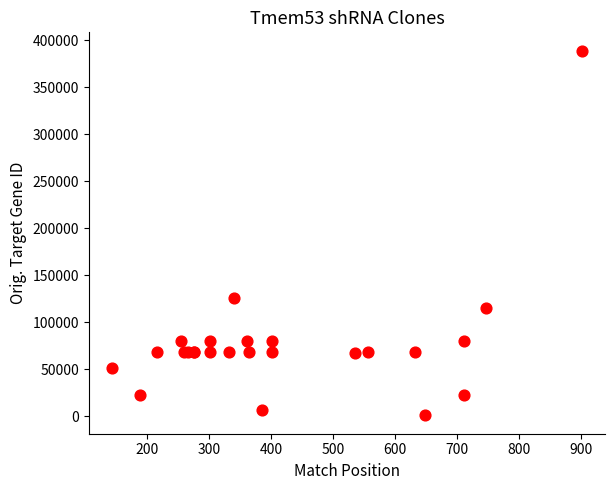

What Y value in the scatter plot is closest to 194985?

125875